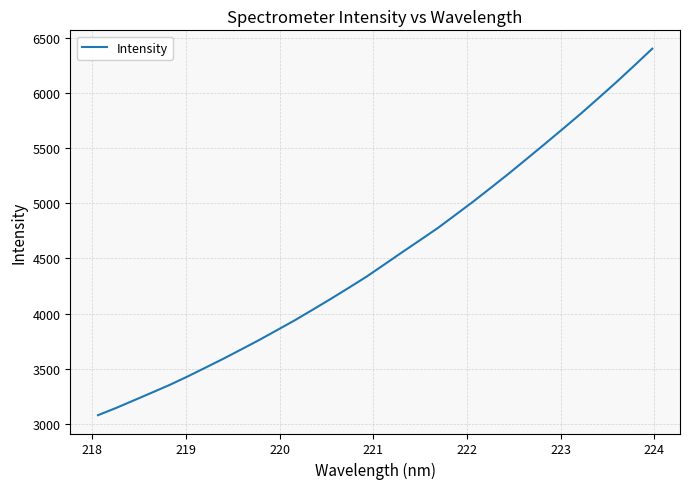

True or false: the data has more than 0 interior local peaks.

False